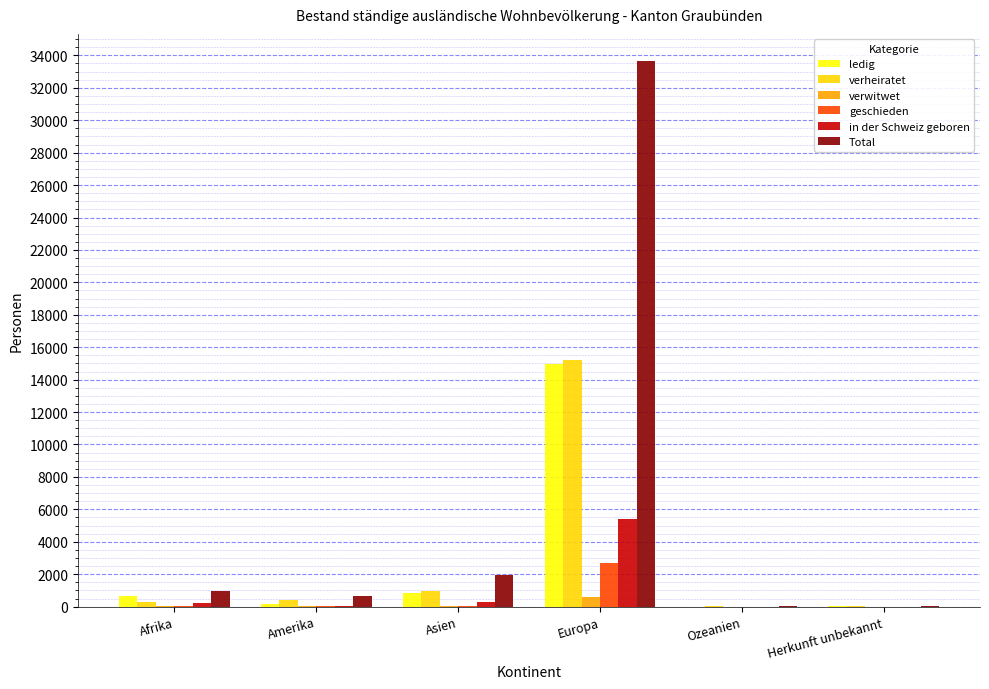

Which series changed the most between Asien and Ozeanien?

Total